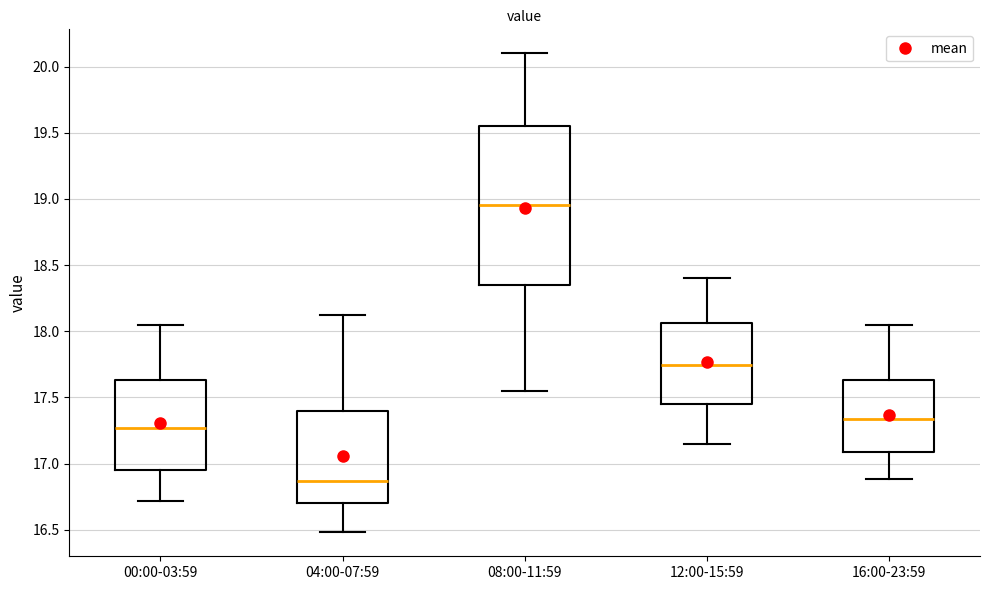

Comparing the boxes themselves (not the whiskers), which one is the tallest?

08:00-11:59